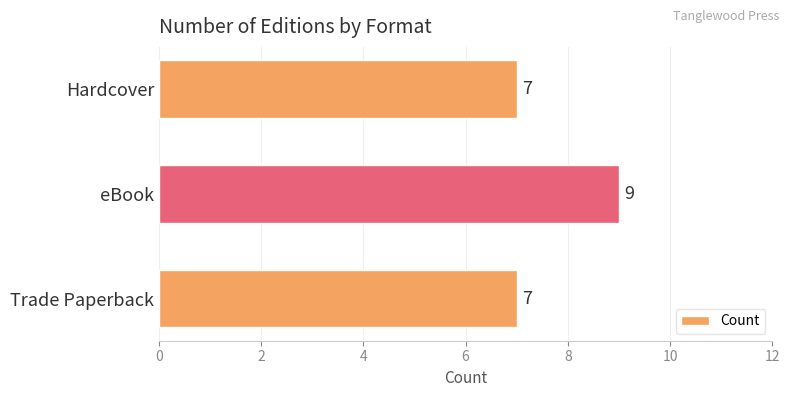

Reading bottom to top, list all the values displayed in this chart.

Trade Paperback=7	eBook=9	Hardcover=7